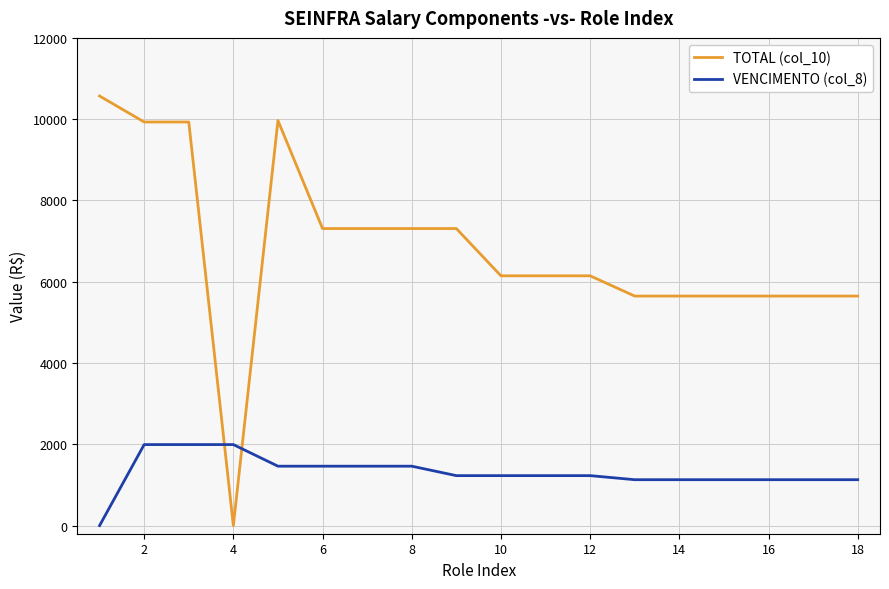

True or false: TOTAL (col_10) and VENCIMENTO (col_8) intersect in this chart.

True